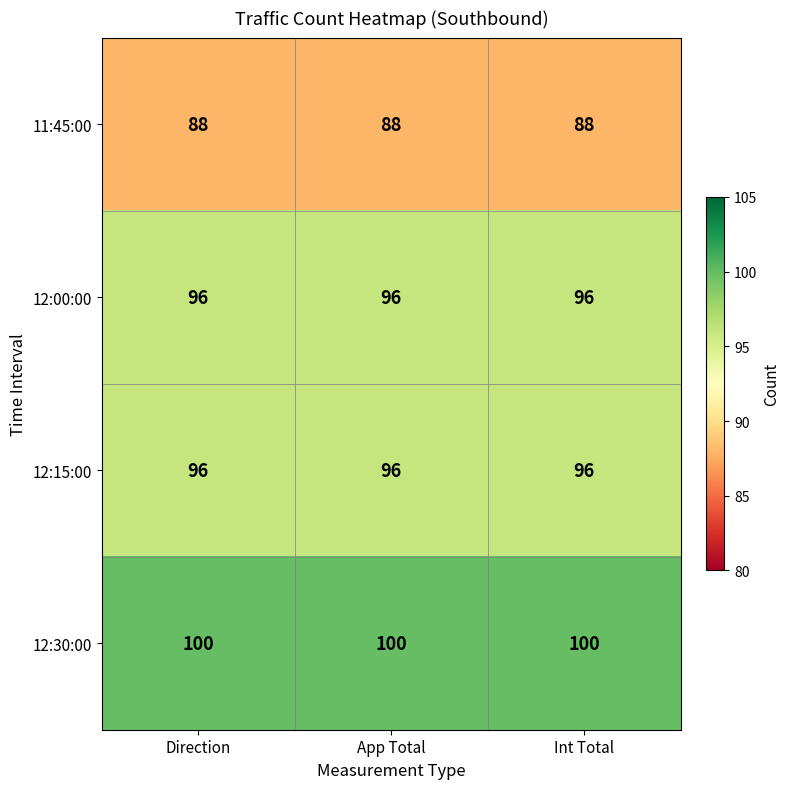

Read the 12:15:00 value at Int Total.

96